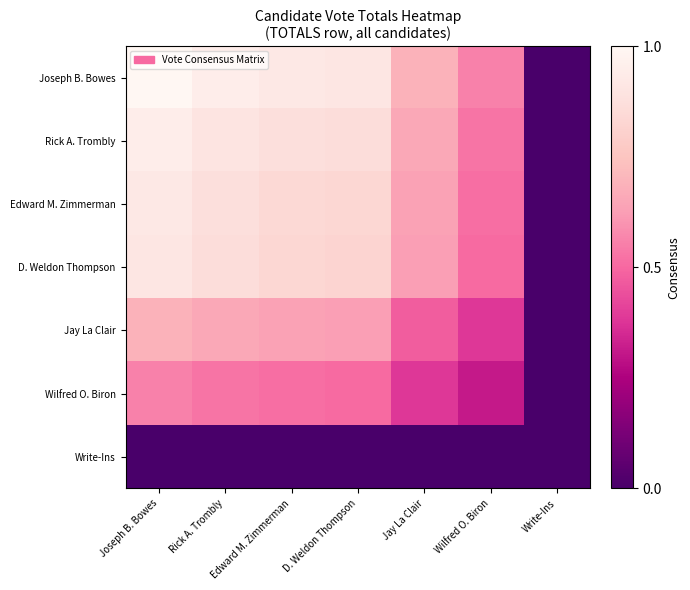

Reading left to right, transcribe all the data shown in this chart.

Joseph B. Bowes: Joseph B. Bowes=1.0	Rick A. Trombly=0.9	Edward M. Zimmerman=0.9	D. Weldon Thompson=0.9	Jay La Clair=0.7	Wilfred O. Biron=0.6	Write-Ins=0.0
Rick A. Trombly: Joseph B. Bowes=0.9	Rick A. Trombly=0.9	Edward M. Zimmerman=0.9	D. Weldon Thompson=0.9	Jay La Clair=0.7	Wilfred O. Biron=0.5	Write-Ins=0.0
Edward M. Zimmerman: Joseph B. Bowes=0.9	Rick A. Trombly=0.9	Edward M. Zimmerman=0.8	D. Weldon Thompson=0.8	Jay La Clair=0.6	Wilfred O. Biron=0.5	Write-Ins=0.0
D. Weldon Thompson: Joseph B. Bowes=0.9	Rick A. Trombly=0.9	Edward M. Zimmerman=0.8	D. Weldon Thompson=0.8	Jay La Clair=0.6	Wilfred O. Biron=0.5	Write-Ins=0.0
Jay La Clair: Joseph B. Bowes=0.7	Rick A. Trombly=0.7	Edward M. Zimmerman=0.6	D. Weldon Thompson=0.6	Jay La Clair=0.5	Wilfred O. Biron=0.4	Write-Ins=0.0
Wilfred O. Biron: Joseph B. Bowes=0.6	Rick A. Trombly=0.5	Edward M. Zimmerman=0.5	D. Weldon Thompson=0.5	Jay La Clair=0.4	Wilfred O. Biron=0.3	Write-Ins=0.0
Write-Ins: Joseph B. Bowes=0.0	Rick A. Trombly=0.0	Edward M. Zimmerman=0.0	D. Weldon Thompson=0.0	Jay La Clair=0.0	Wilfred O. Biron=0.0	Write-Ins=0.0